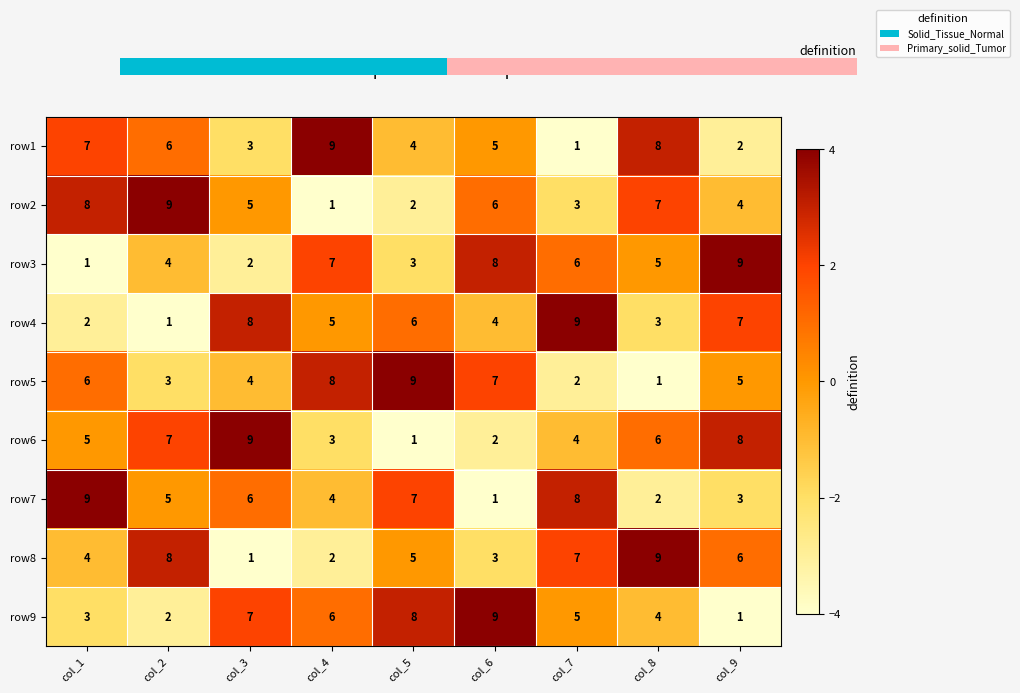

Between col_3 and col_9, which series saw the biggest shift?

row3